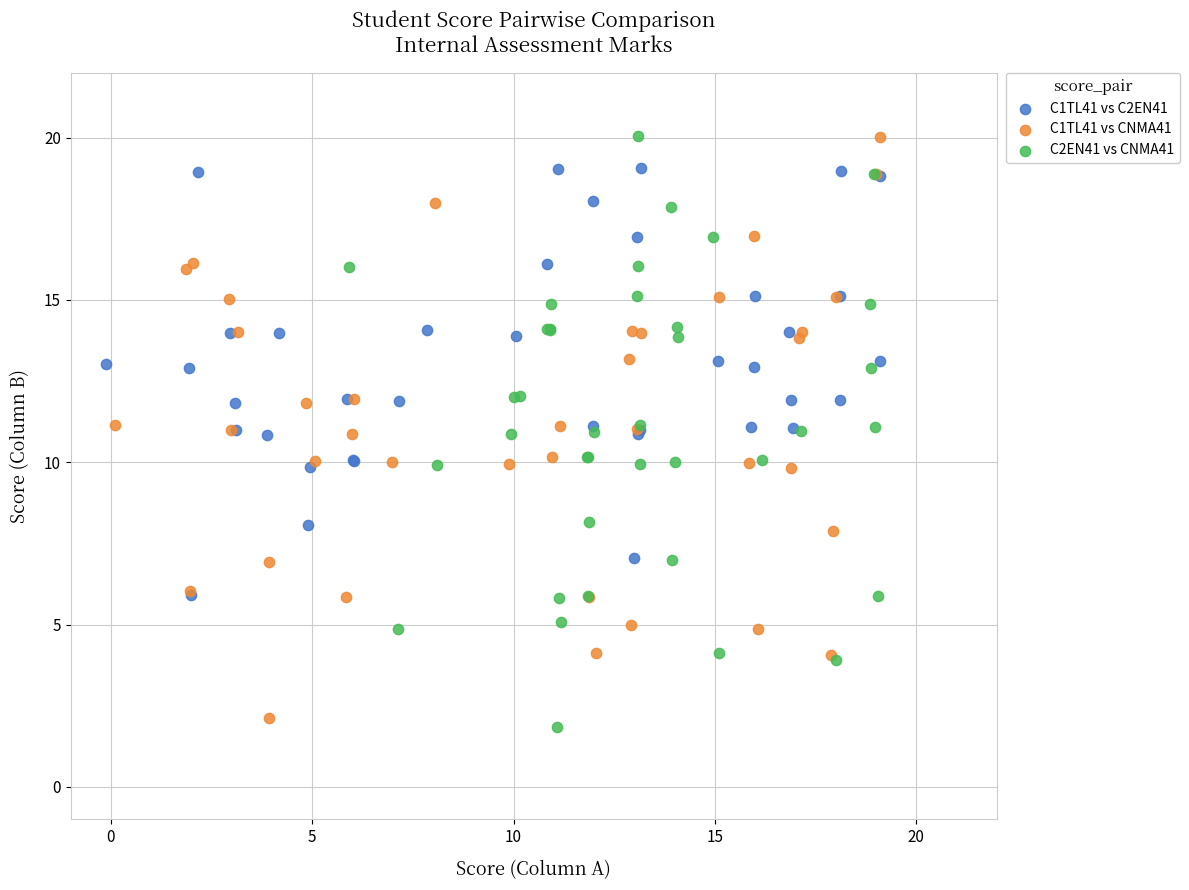

Which series has the largest Y range (max minus min)?

C2EN41 vs CNMA41